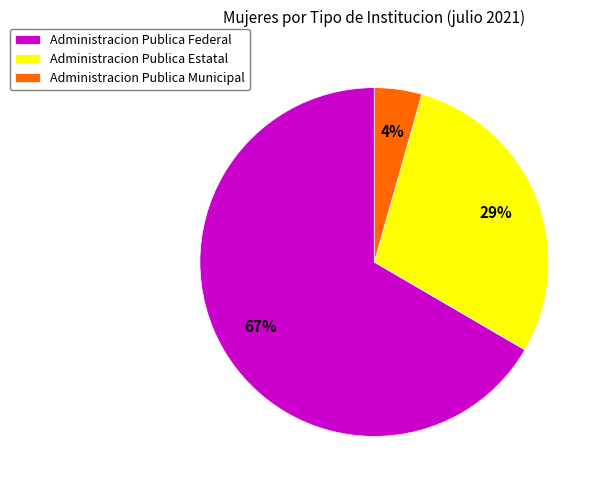

Rank the categories by value from highest to lowest.

Administracion Publica Federal, Administracion Publica Estatal, Administracion Publica Municipal